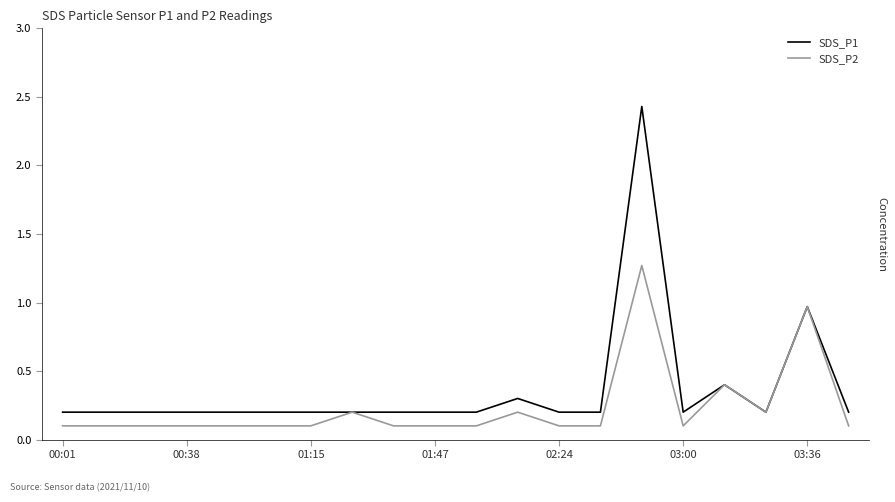

Which series has the largest range (max minus min)?

SDS_P1